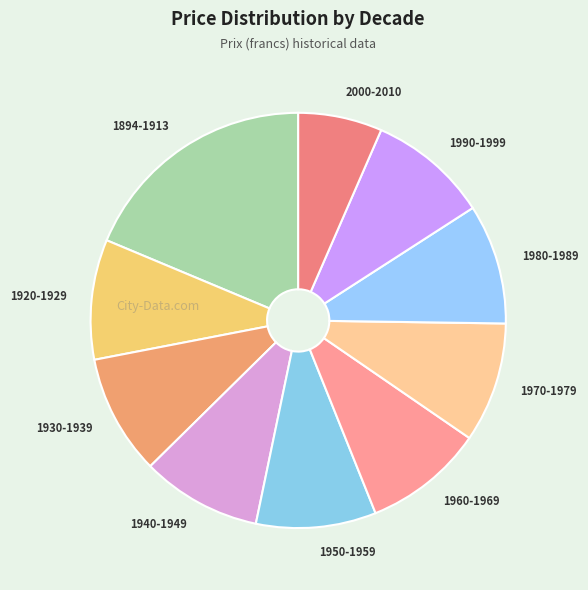

Which has a higher value, 1970-1979 or 2000-2010?

1970-1979